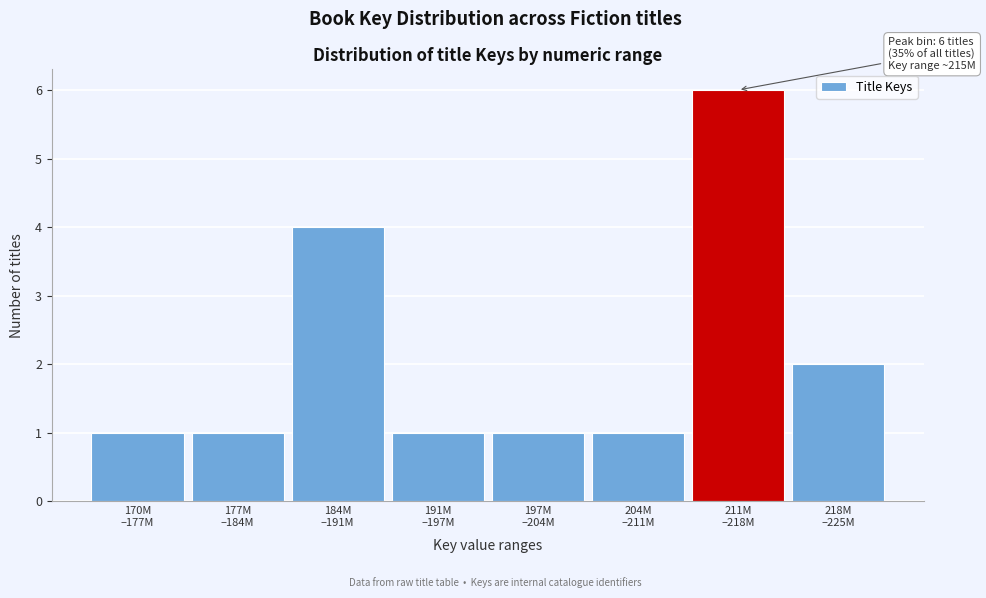

Reading left to right, what are all the values shown in this chart?

1	1	4	1	1	1	6	2